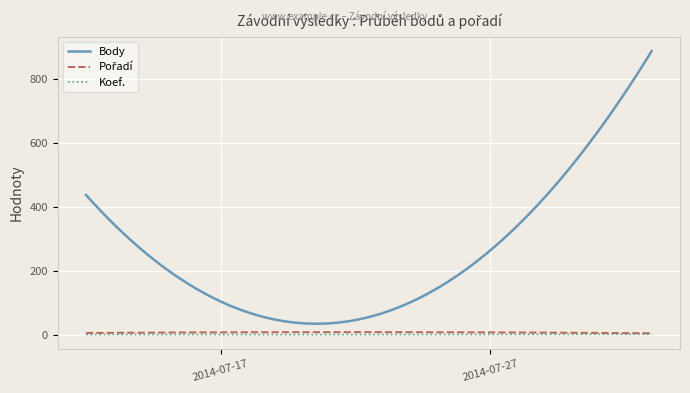

Count the number of categories in the chart.

300